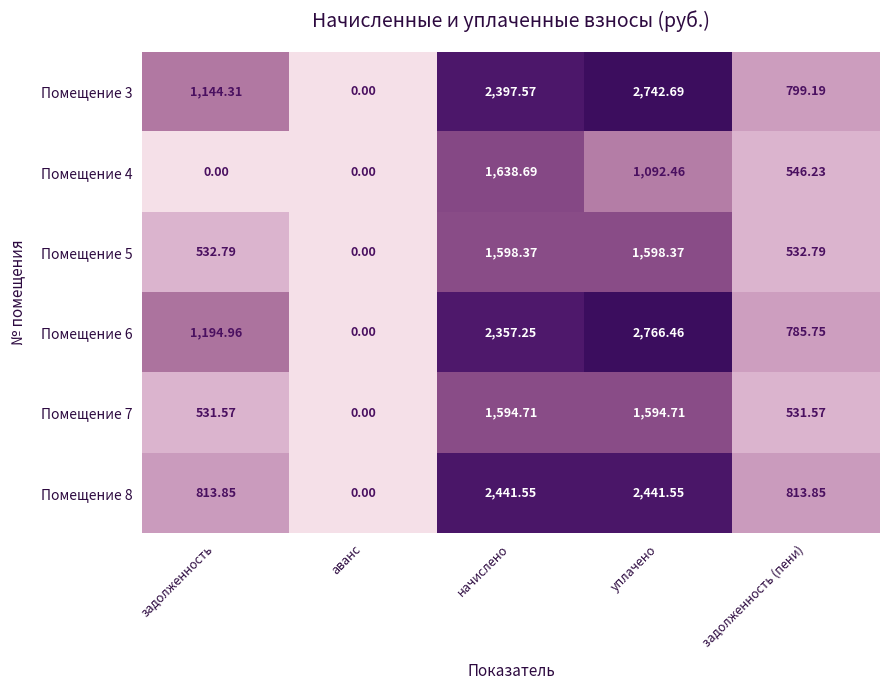

Which category has the highest value across all series?

уплачено